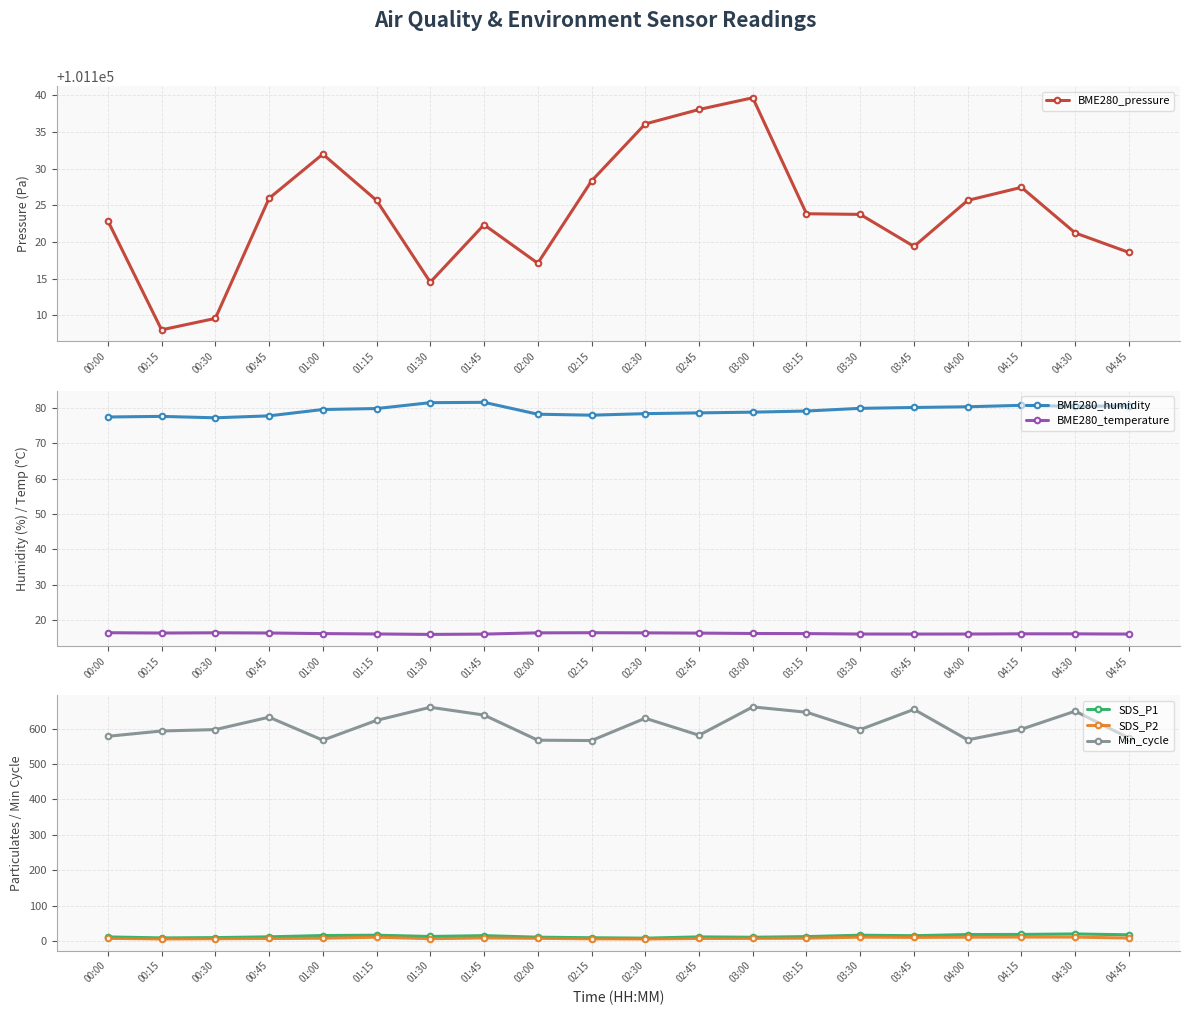

What is the value of the BME280_pressure point at the 14th from the left?

101123.8